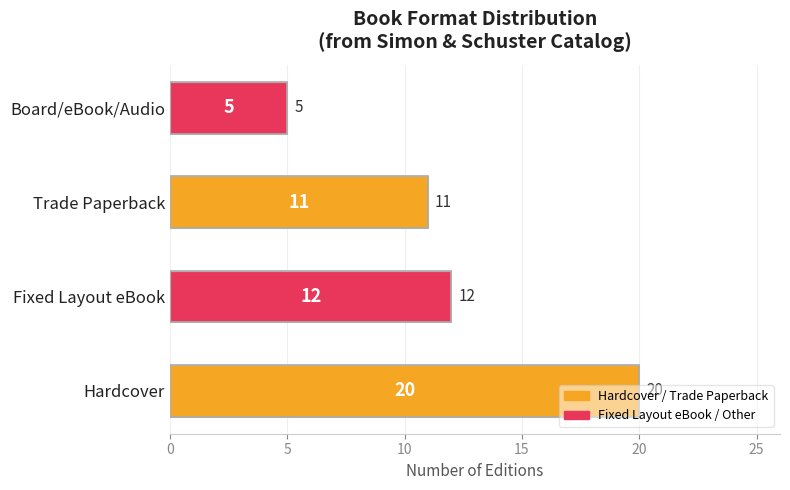

What is the sum of all values?

48